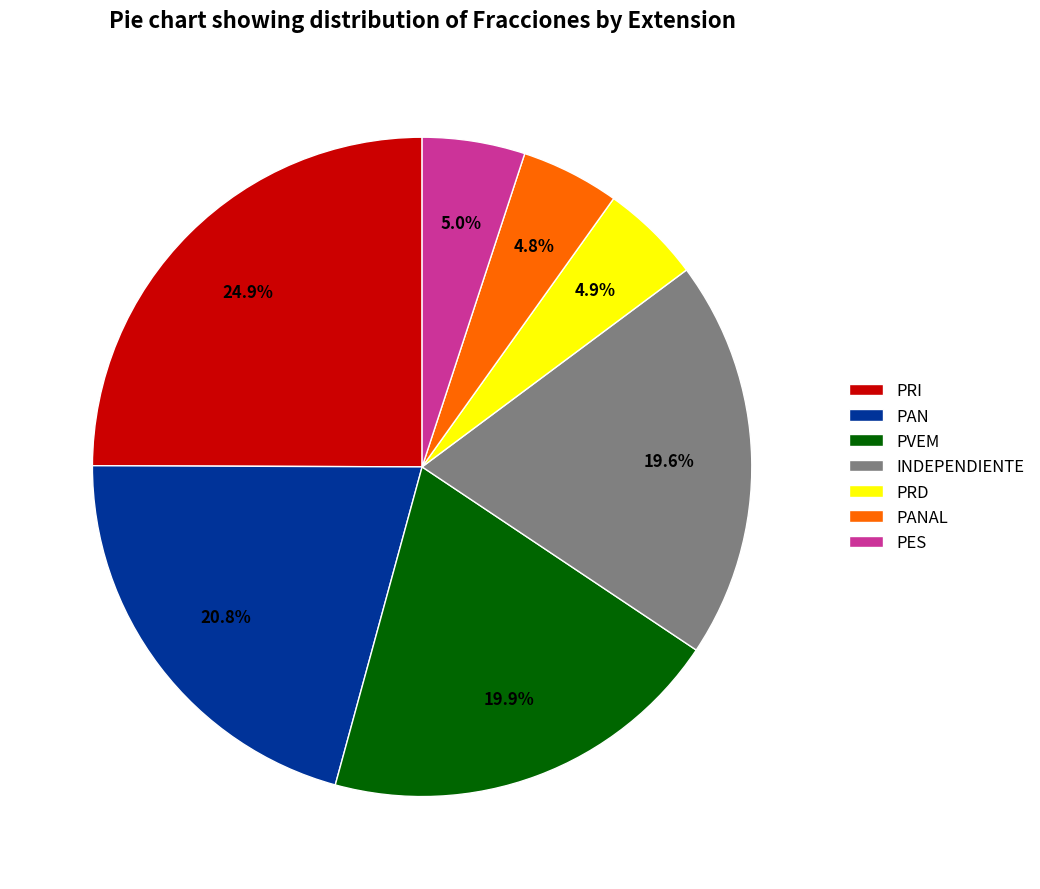

Which has a higher value, PAN or PES?

PAN